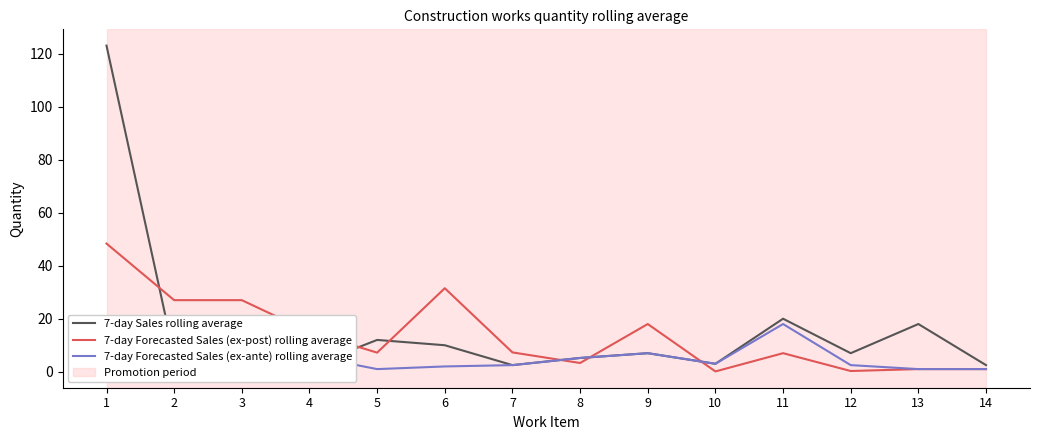

Reading right to left, extract all data points from this chart.

7-day Sales rolling average: 2.5	18.0	7.0	20.0	3.0	7.0	5.2	2.5	10.0	12.0	2.0	1.0	6.0	123.0
7-day Forecasted Sales (ex-post) rolling average: 1.0	1.0	0.3	7.0	0.1	18.0	3.3	7.3	31.5	7.2	15.0	27.0	27.0	48.4
7-day Forecasted Sales (ex-ante) rolling average: 1.0	1.0	2.5	18.0	3.0	7.0	5.2	2.5	2.0	1.0	6.0	3.0	7.0	20.0